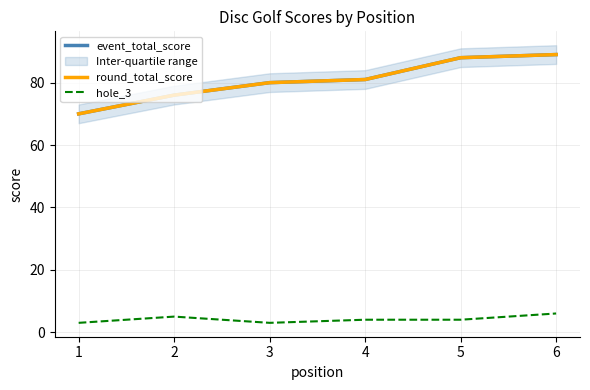

What is the sum of all round_total_score values?

484